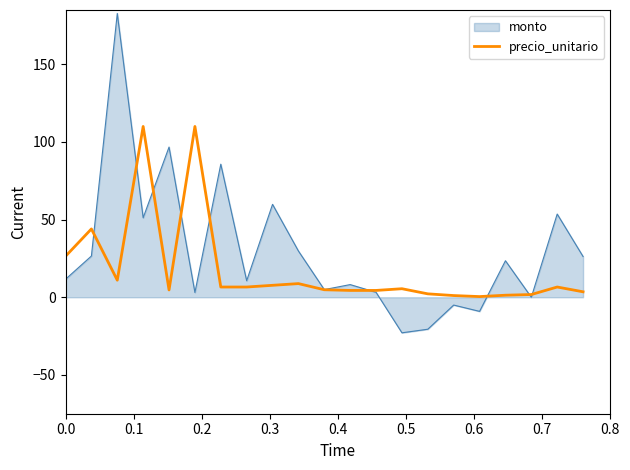

What is the minimum value shown in the chart?

-22.9